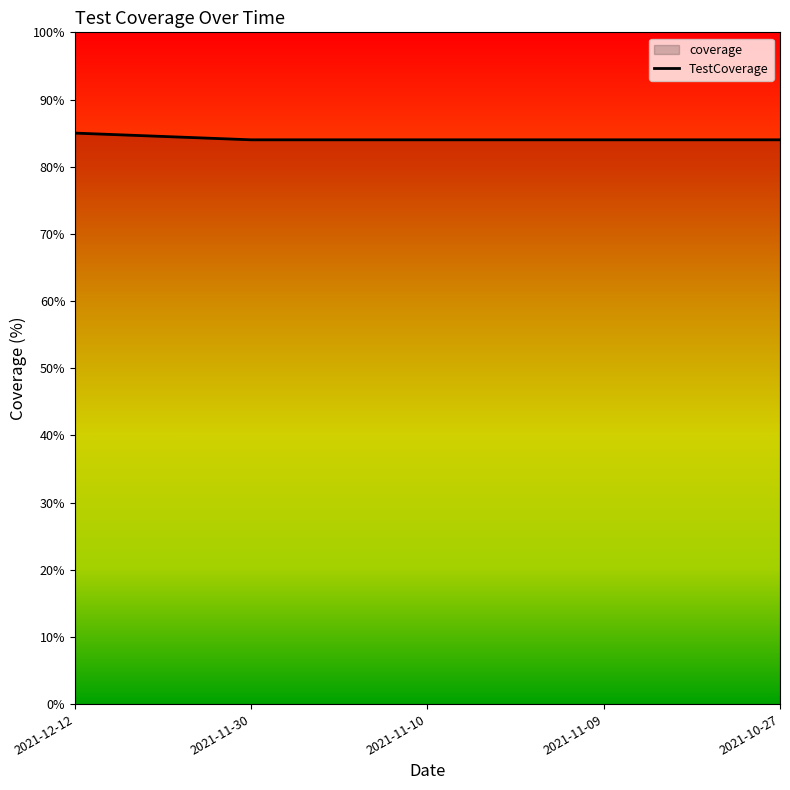

Reading left to right, transcribe all the data shown in this chart.

2021-12-12=85	2021-11-30=84	2021-11-10=84	2021-11-09=84	2021-10-27=84